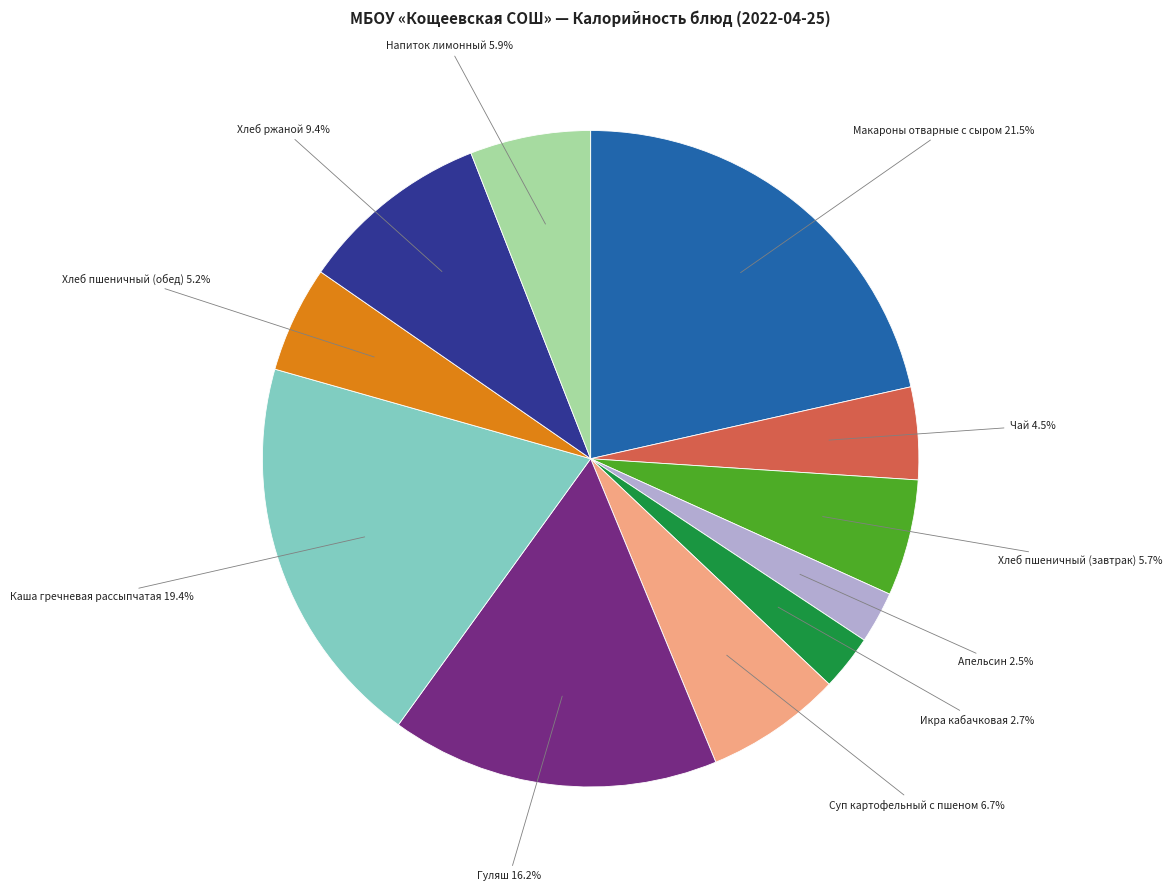

Is there a majority slice in this chart?

No